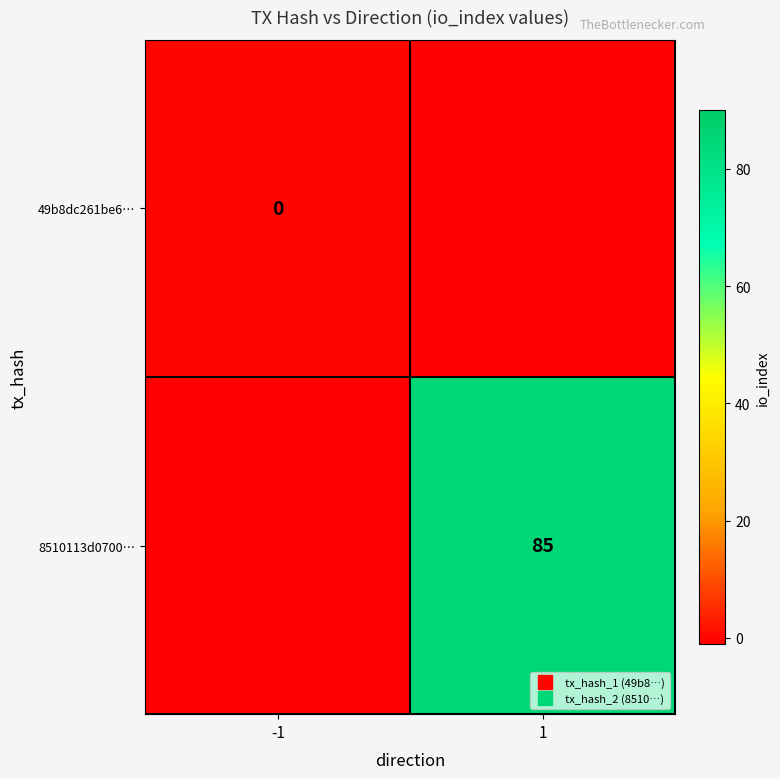

At which category is the sum across all series the highest?

1